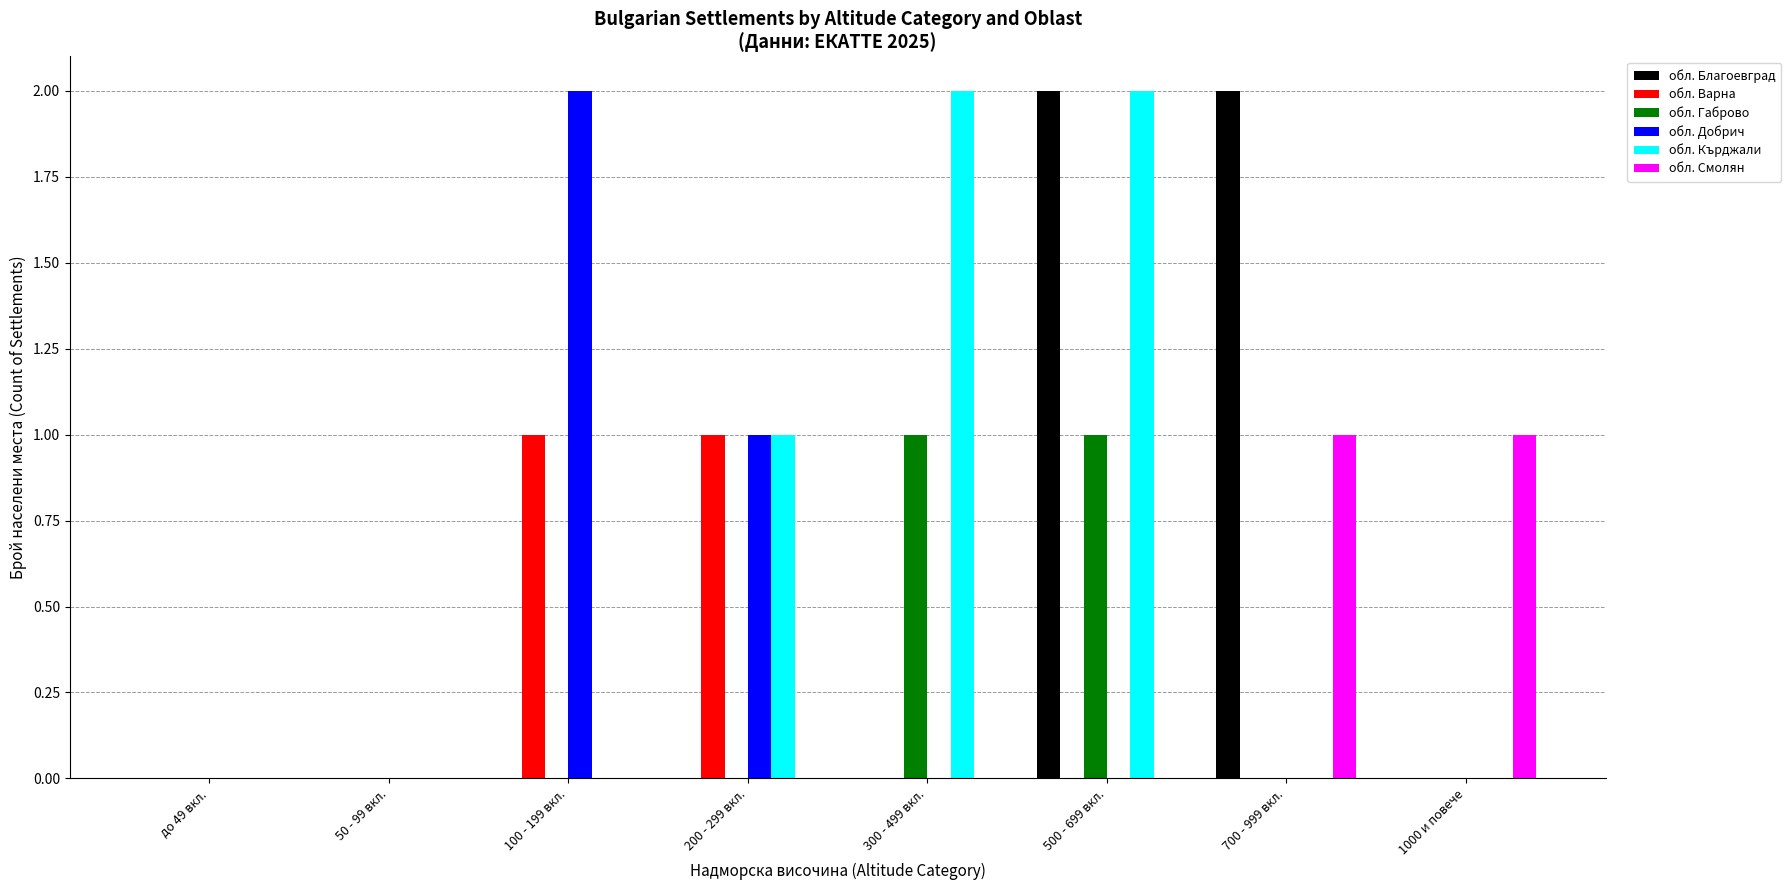

What is the difference between the обл. Габрово values at до 49 вкл. and 300 - 499 вкл.?

1